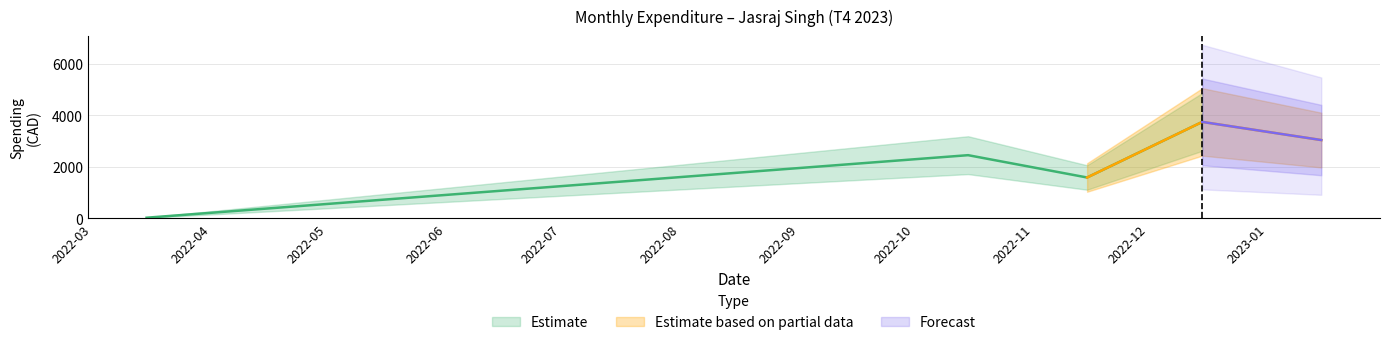

The value at 18 is 90.0. True or false?

True